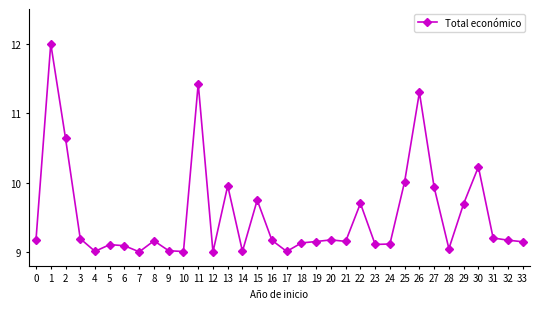

True or false: there are more than 2 points higher than both neighbors.

True